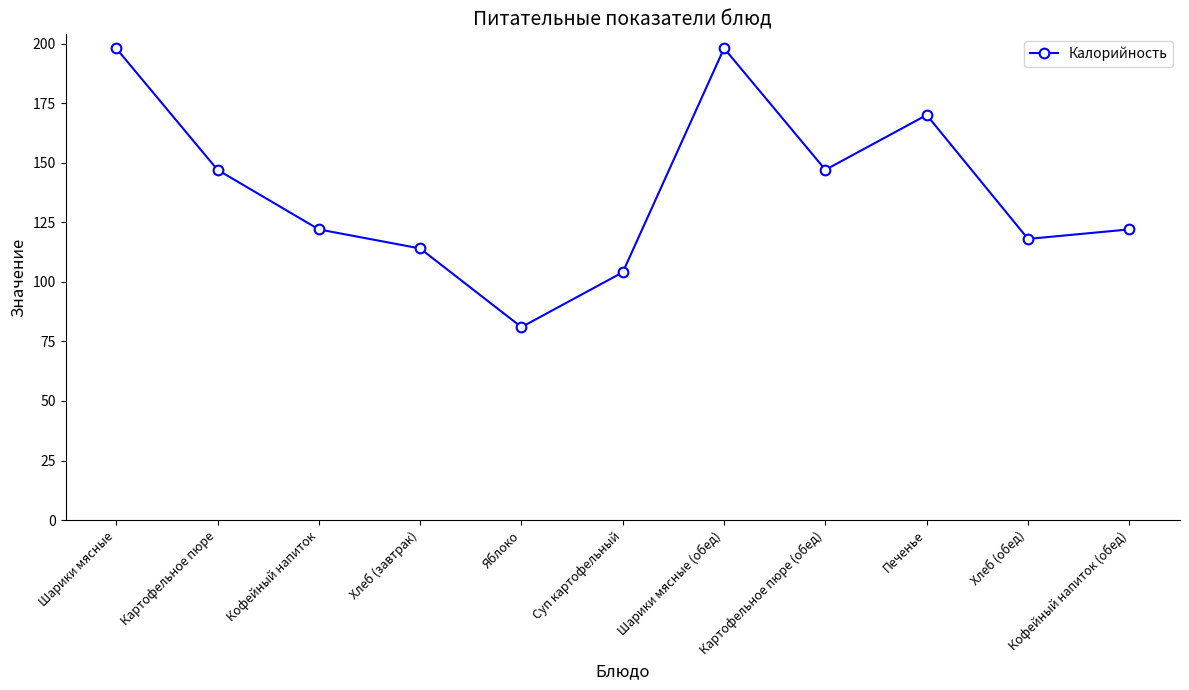

Between Суп картофельный and Яблоко, which is larger?

Суп картофельный